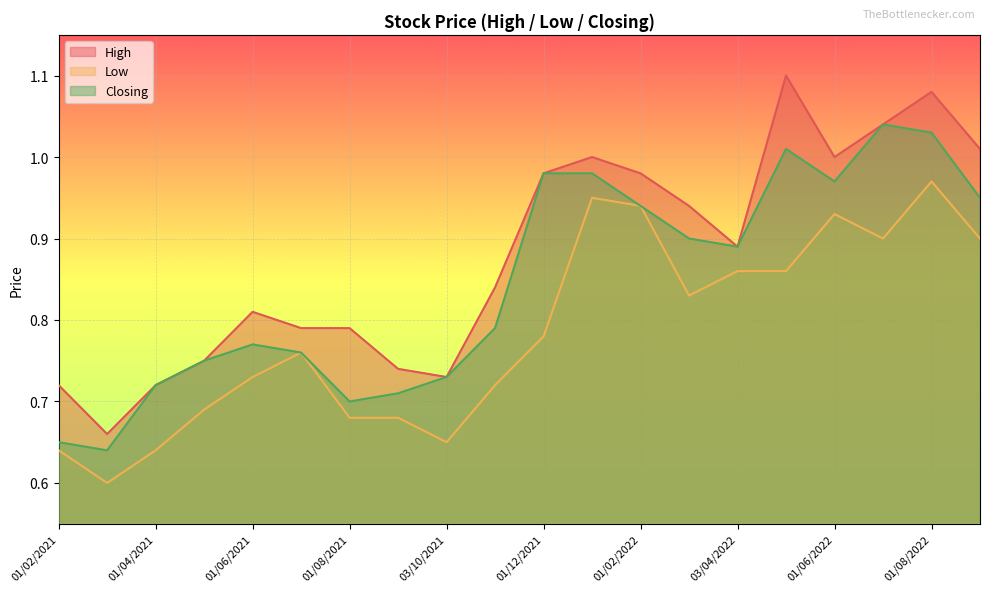

Rank the series by their maximum value, from highest to lowest.

High, Closing, Low